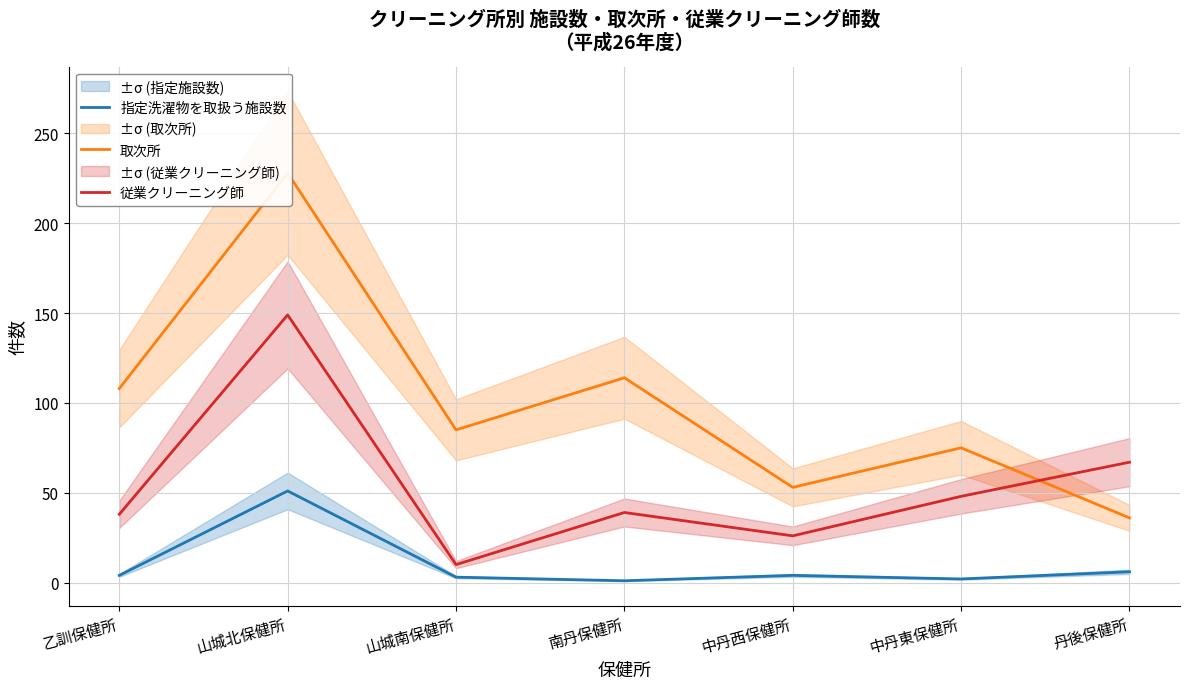

Where does the 指定洗濯物を取扱う施設数 series first go above 4?

山城北保健所